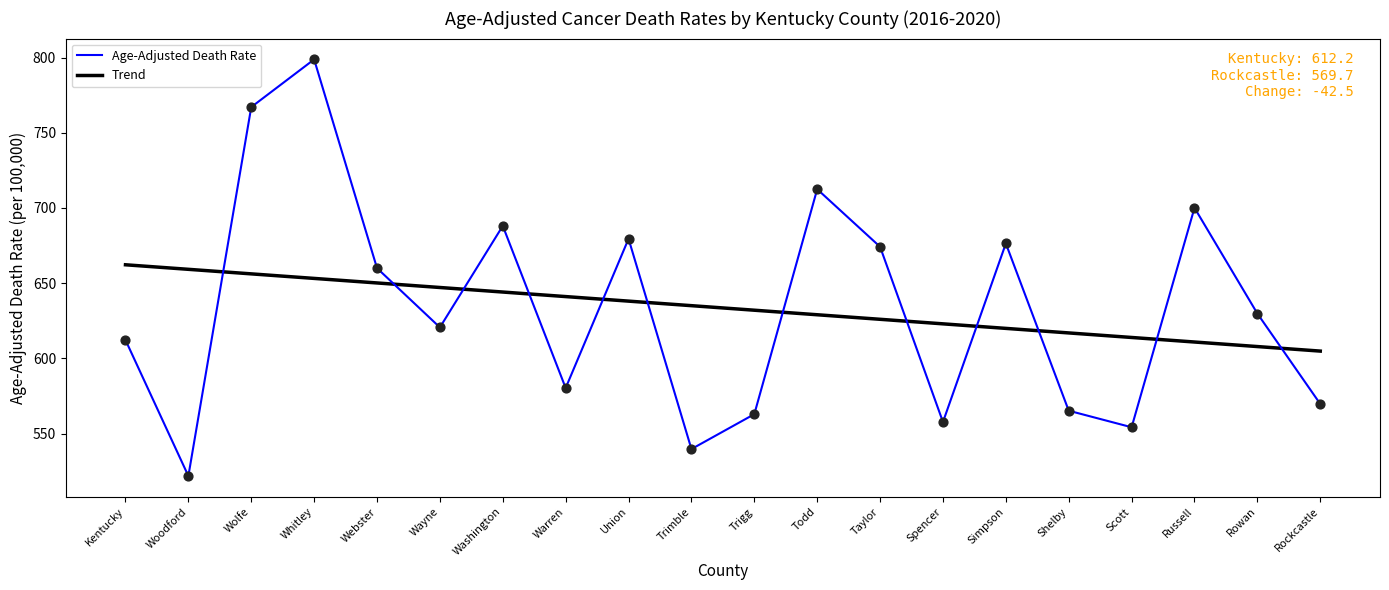

At how many categories does at least one series exceed 773?

1